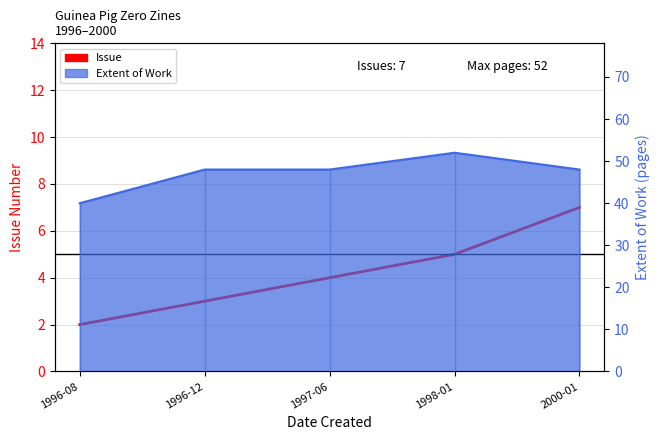

What is the difference between the second highest and second lowest values?

2